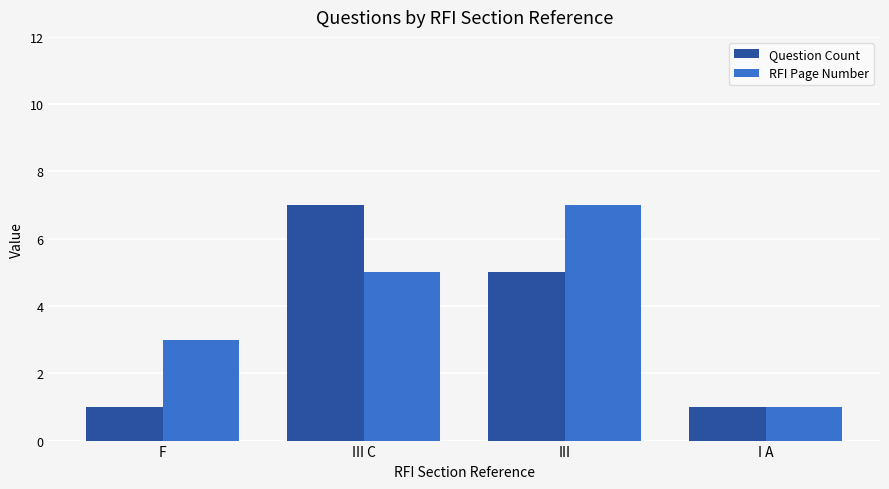

The value of Question Count at F is 1. True or false?

True